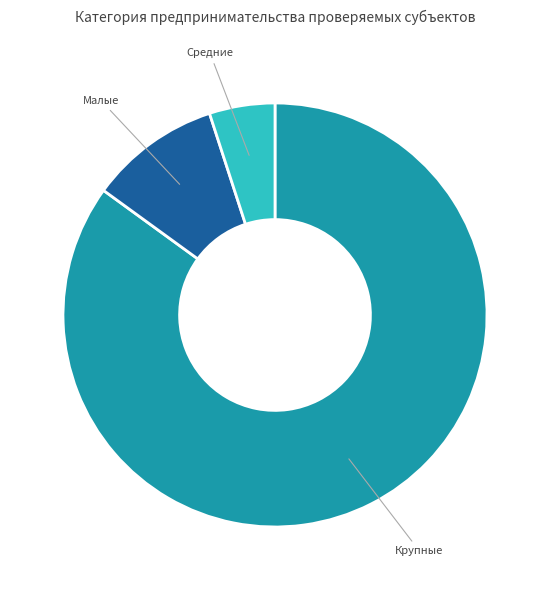

What is the largest slice in the pie chart?

Крупные